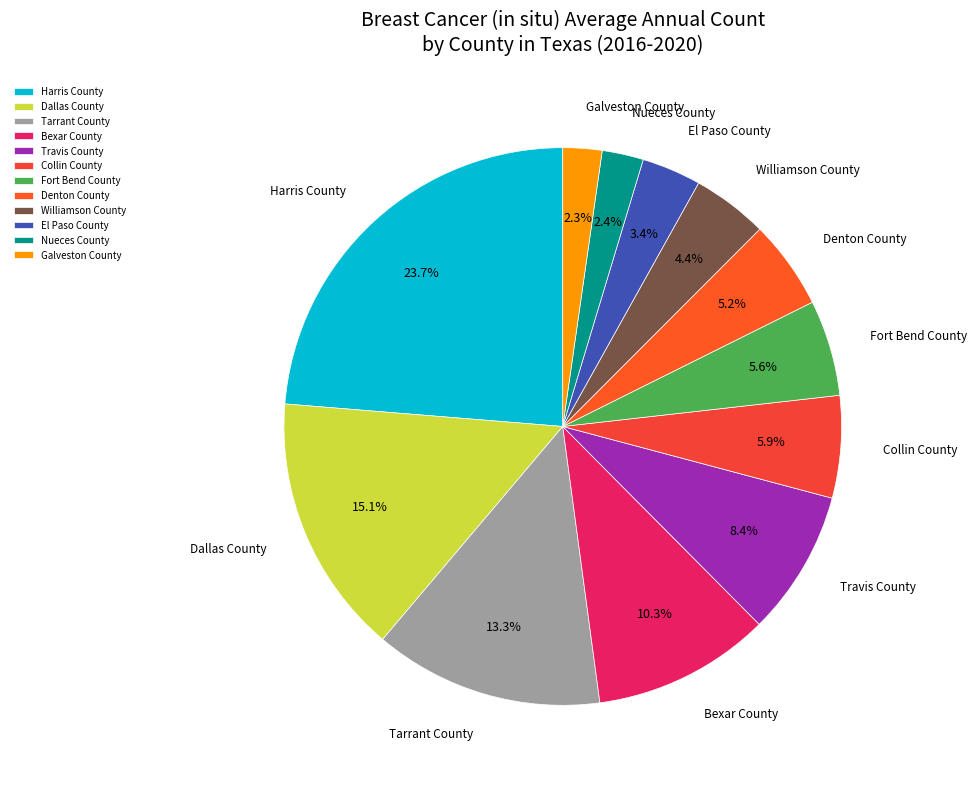

Which slice is the largest?

Harris County